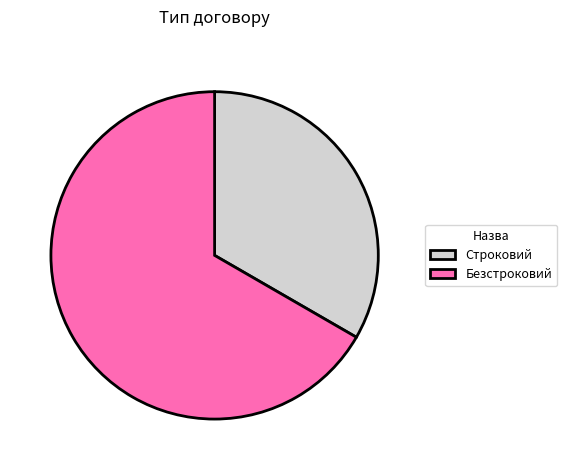

How many slices are in this pie chart?

2